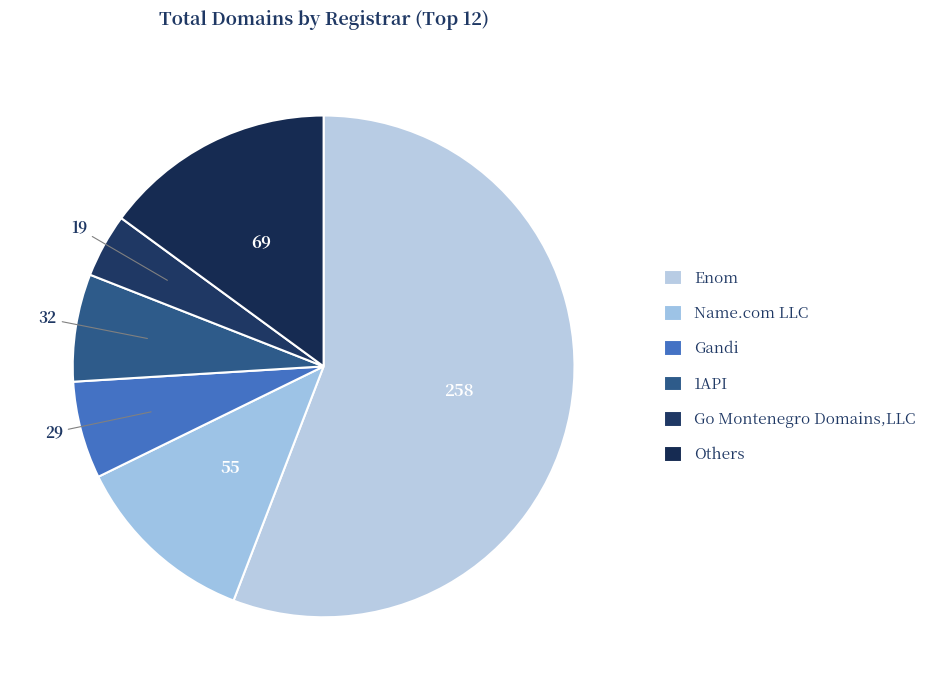

How many slices are in this pie chart?

6